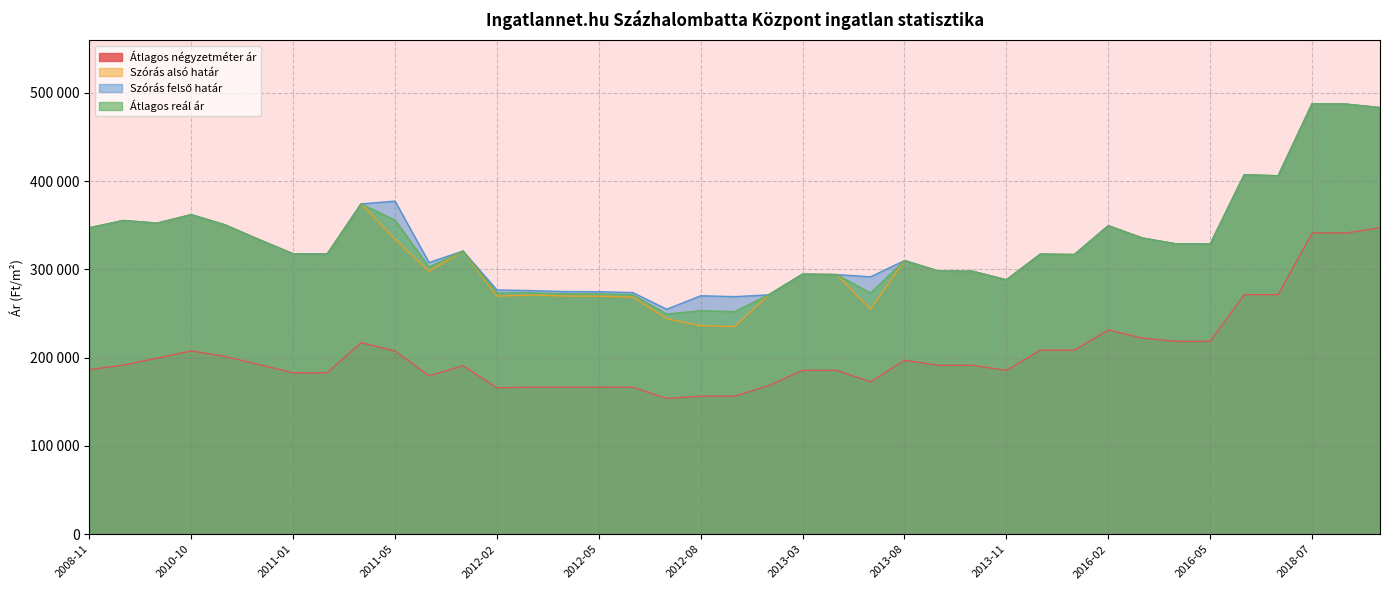

What is the label of the 15th point from the left?

2012-04